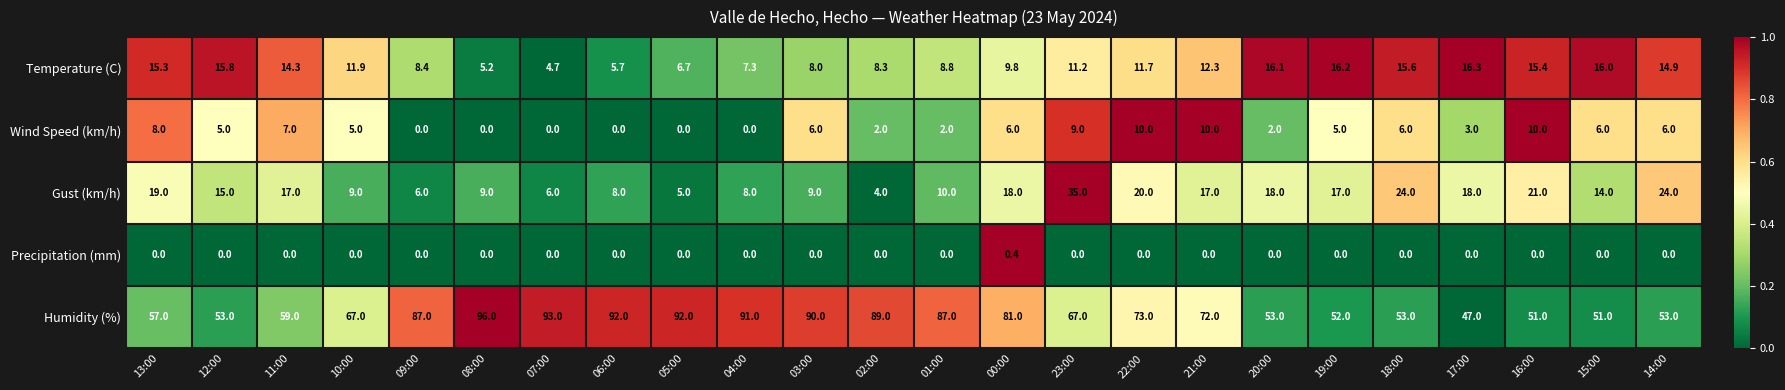

What is the greatest value displayed?

96.0